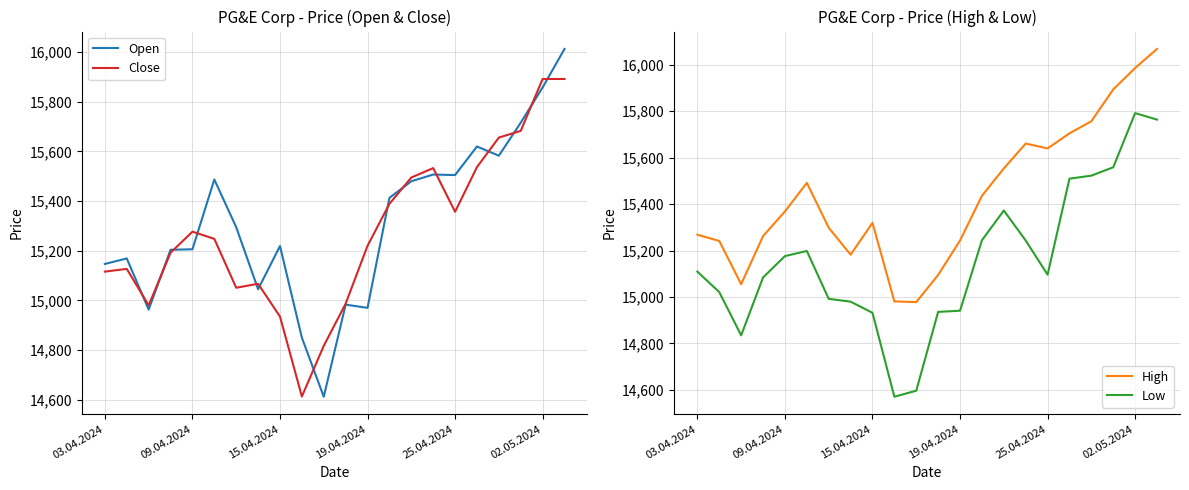

Is it true that Open equals 8075 at 15.04.2024?

False